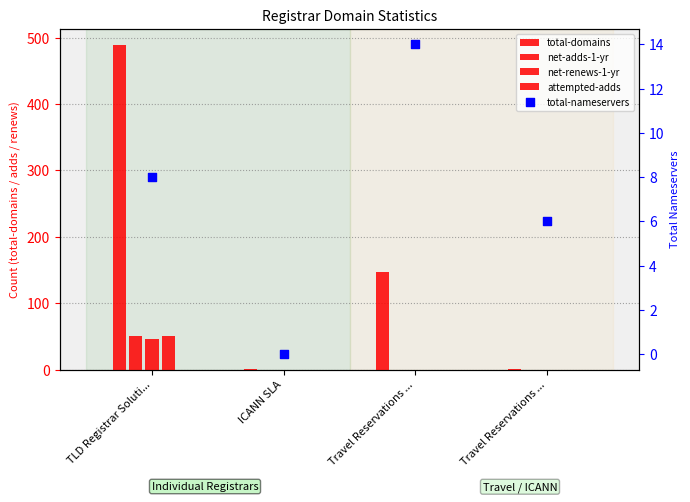

What is the total value across all series at TLD Registrar Soluti...?

644